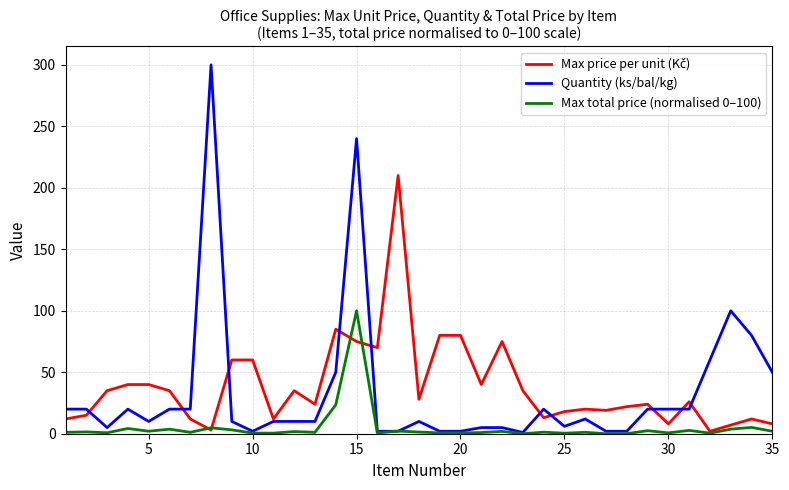

At how many categories does at least one series exceed 294?

1